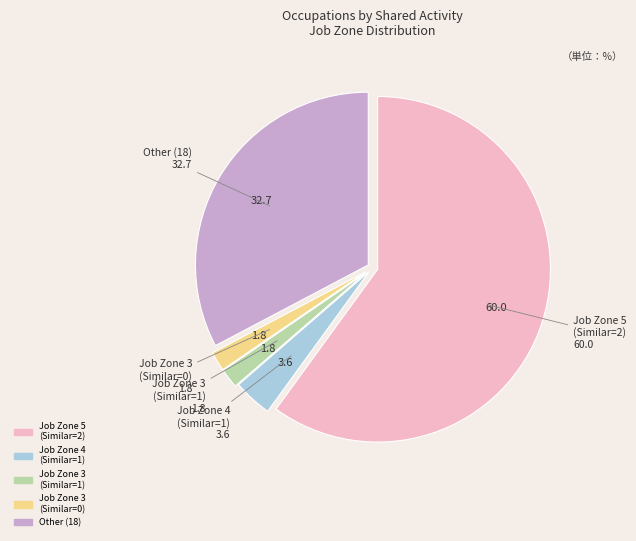

How many slices are in this pie chart?

5